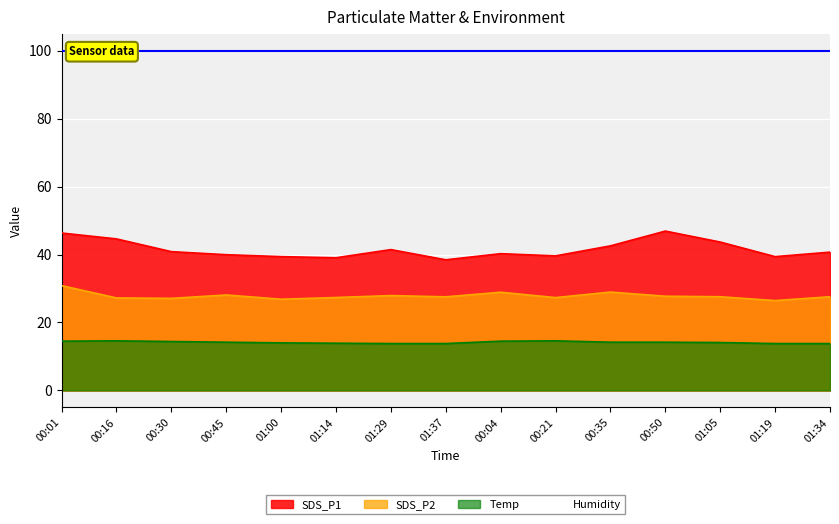

At 00:50, list the series in order from largest to smallest.

SDS_P1, SDS_P2, Temp